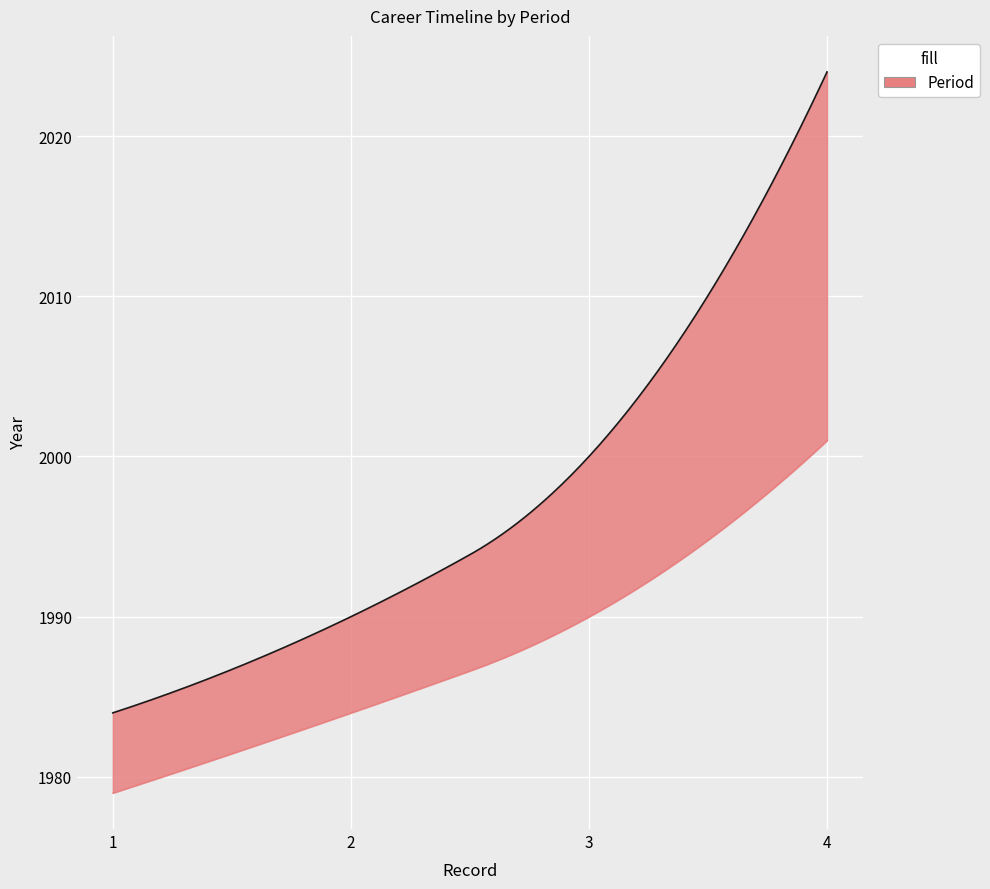

At which label does 社内異動や退社年（継続の場合空白） reach its peak?

4